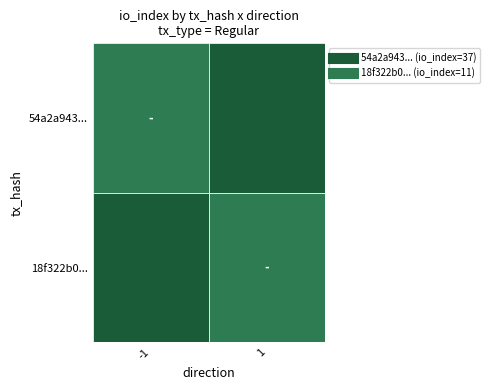

Reading right to left, transcribe all the data shown in this chart.

54a2a943...: 37	-1
18f322b0...: 11	1